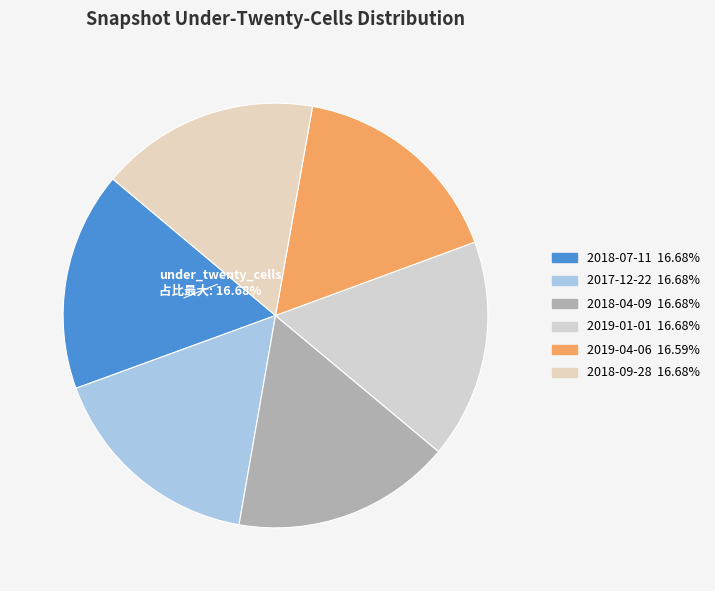

How many segments does this pie chart have?

6